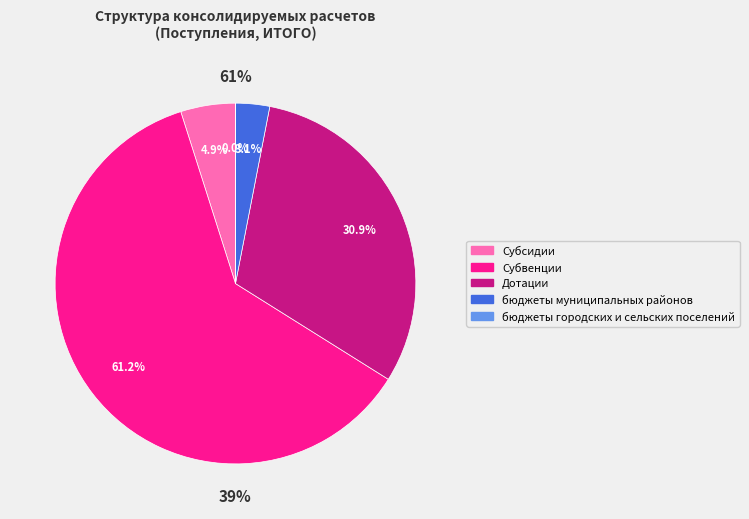

Which slice is the smallest?

бюджеты городских и сельских поселений